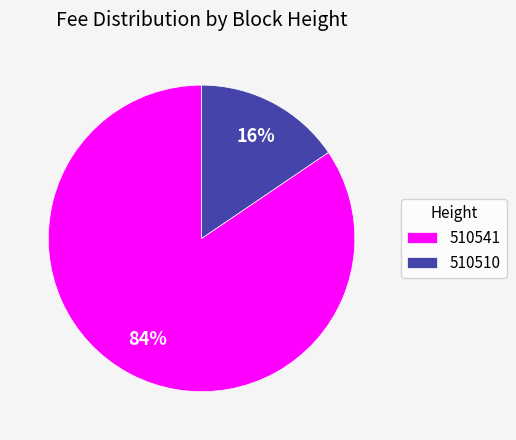

To the nearest percent, what is the average slice percentage?

50%